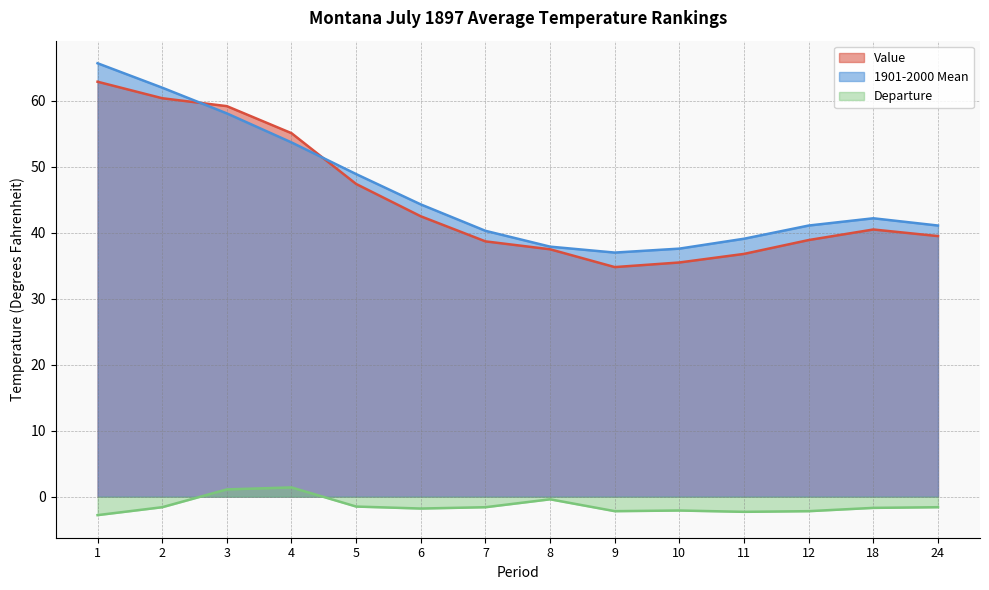

True or false: Value has a value of 59.2 at 3.

True